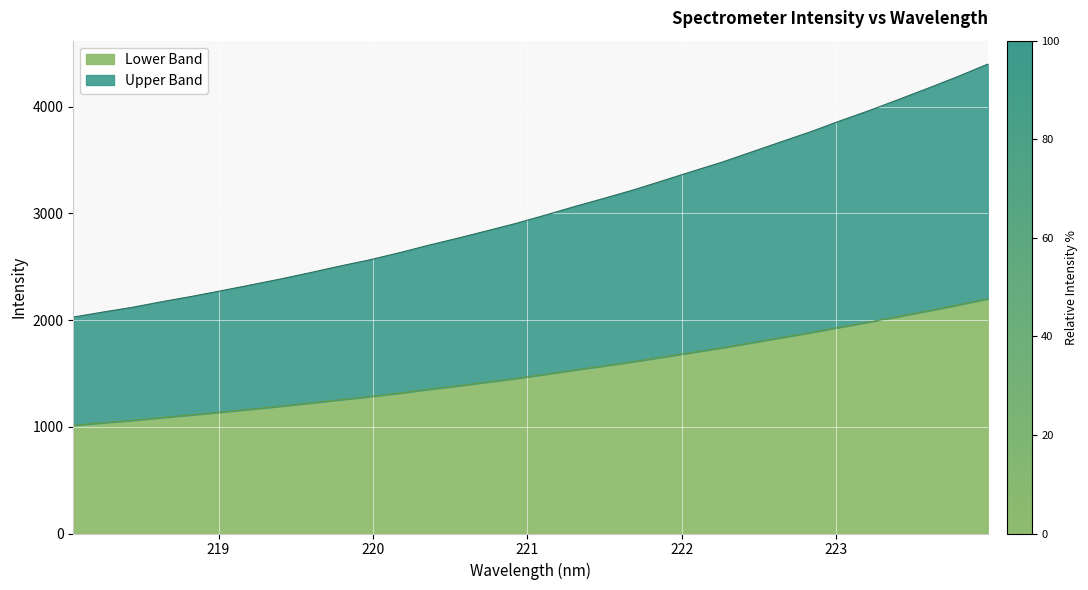

What is the value of the 28th point from the left?

3964.9